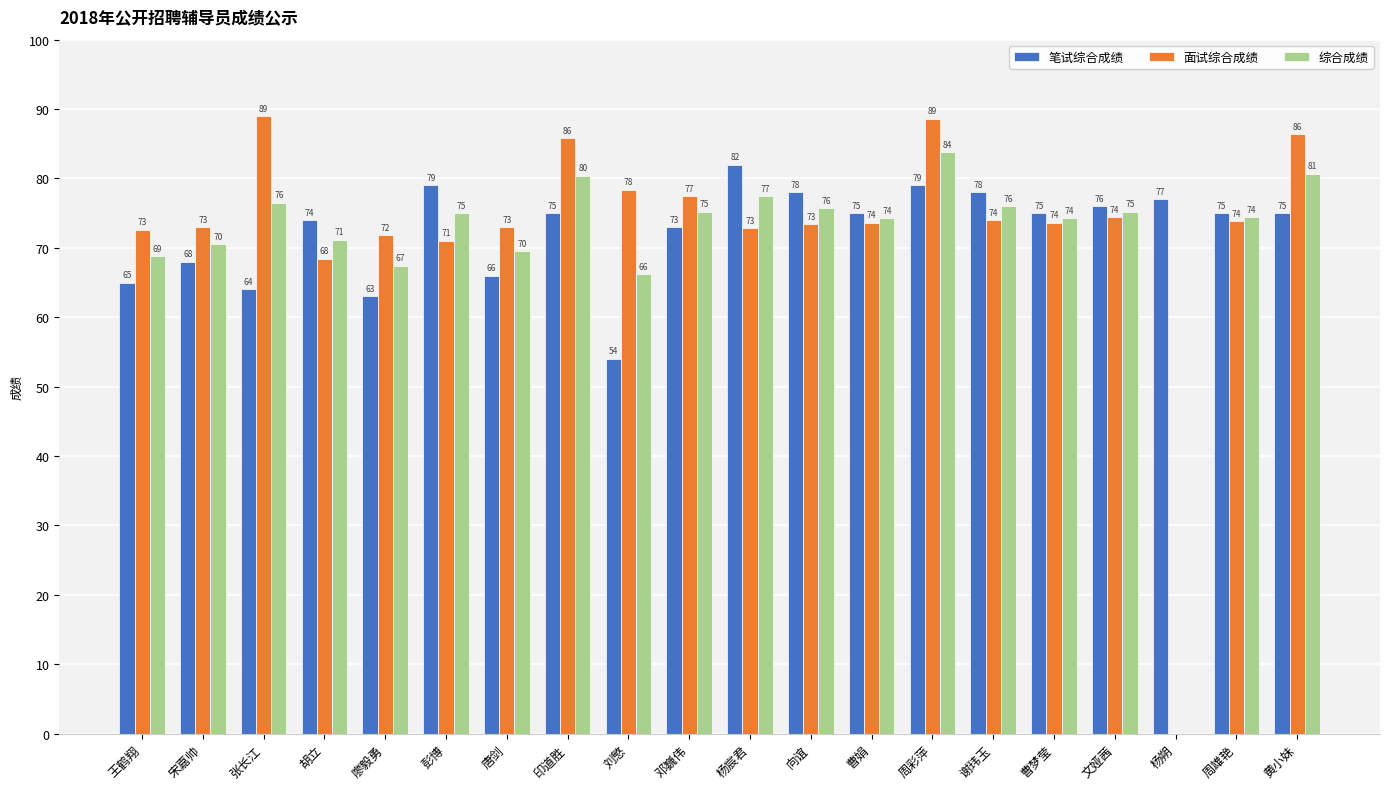

Count the number of data series in this chart.

3